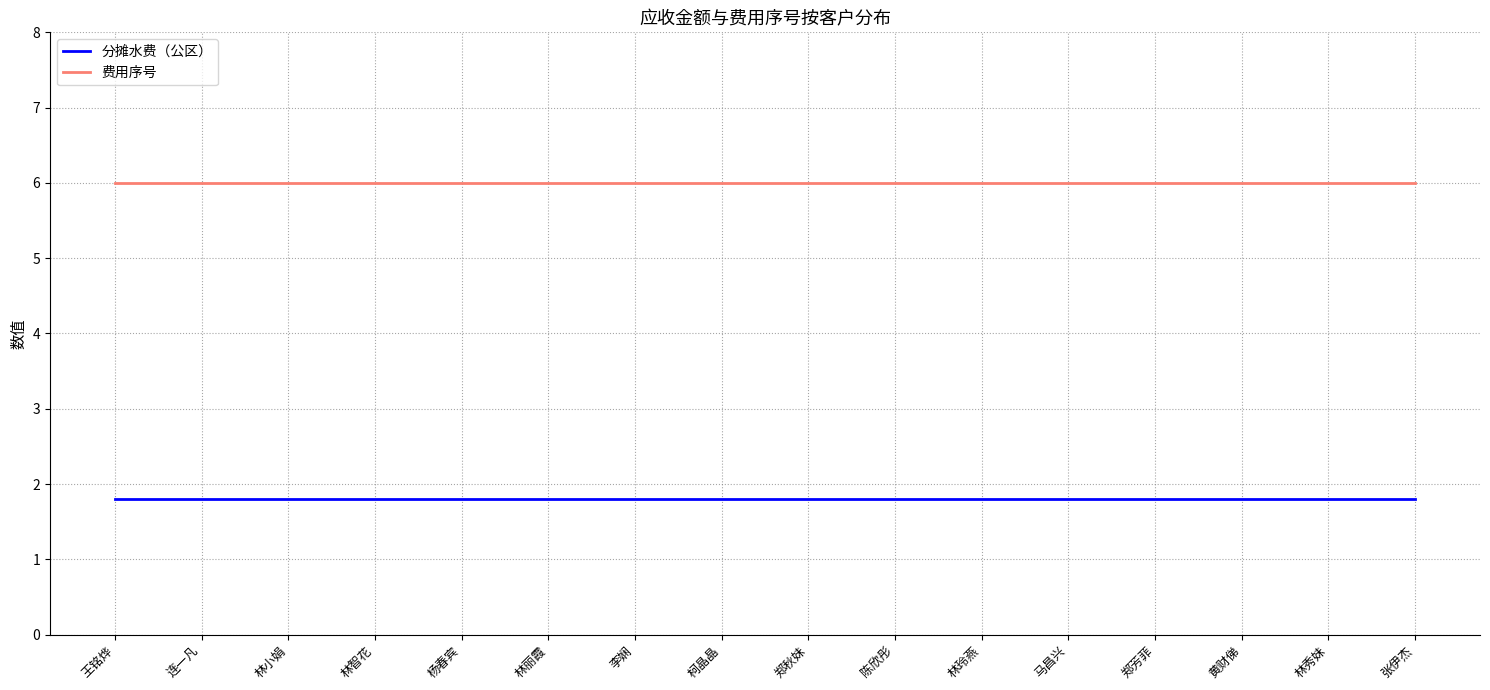

Rank the series by their average value, from lowest to highest.

分摊水费（公区）, 费用序号